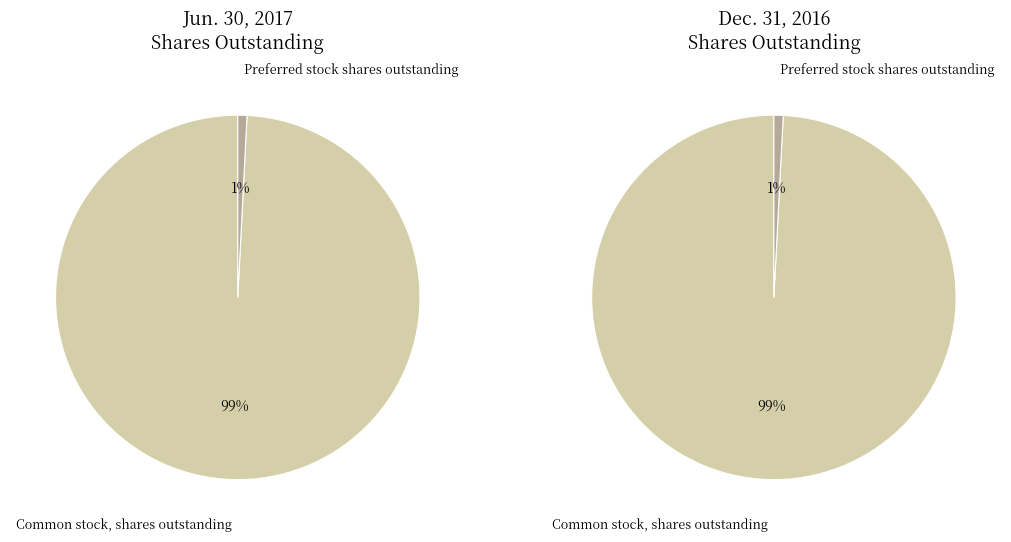

Between Common stock, shares outstanding and Preferred stock shares outstanding, which is larger?

Common stock, shares outstanding